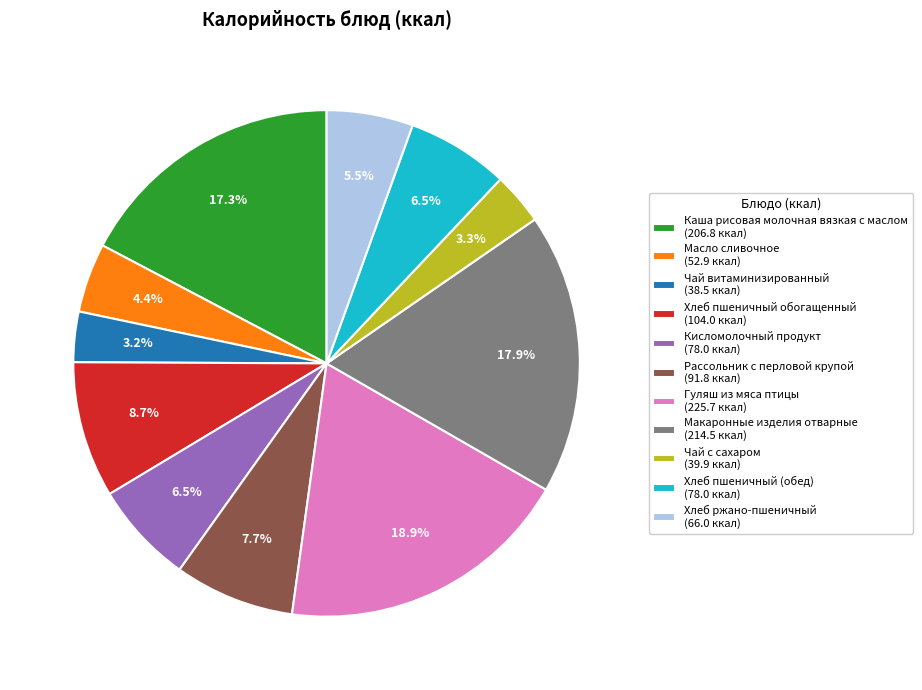

Count the number of slices in the pie.

11